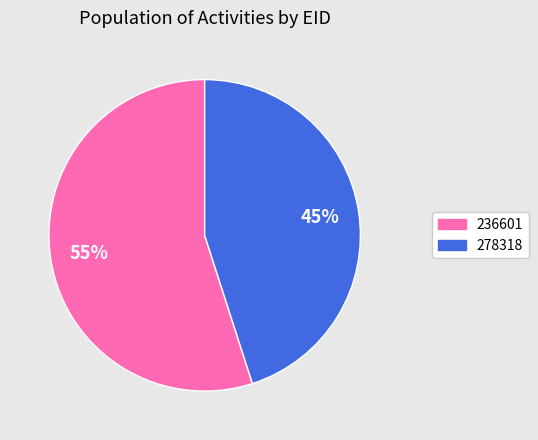

How many segments does this pie chart have?

2